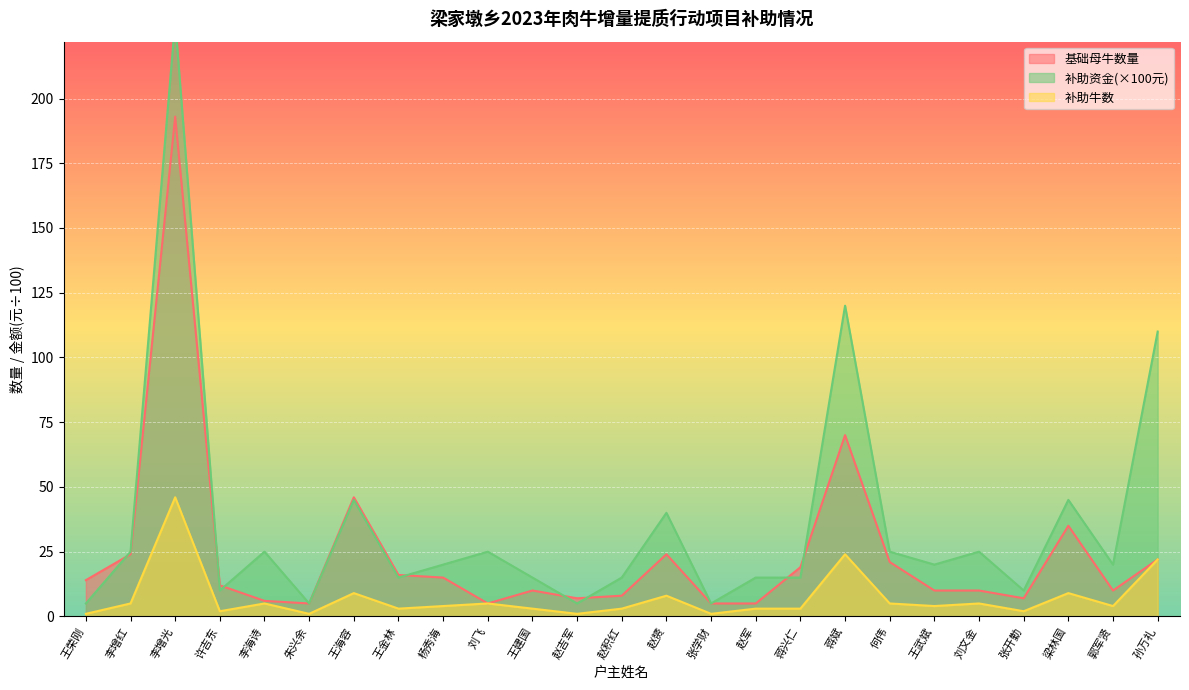

How many interior local peaks does the 基础母牛数量 series have?

6